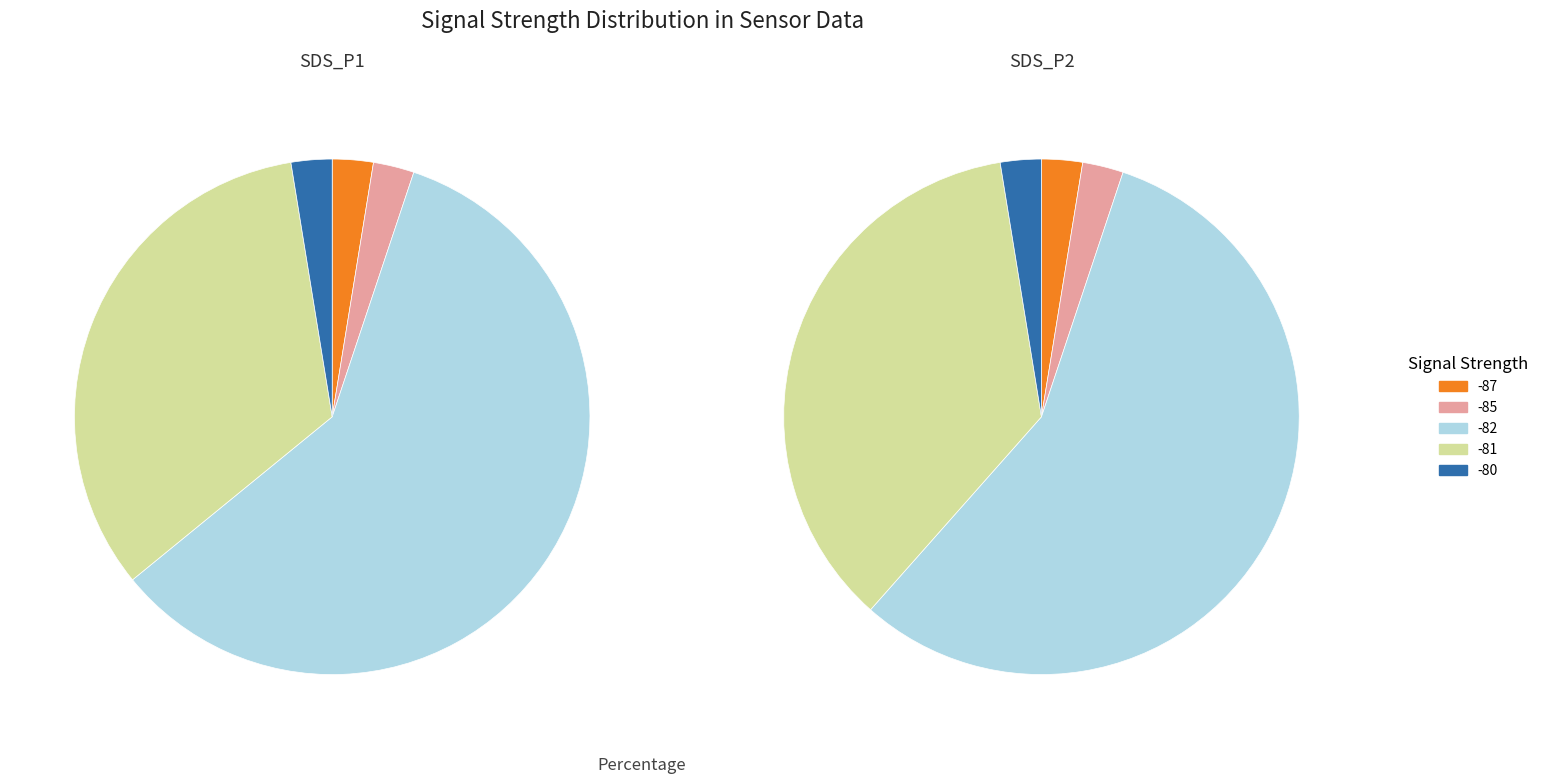

Is 4 the majority of the pie?

No